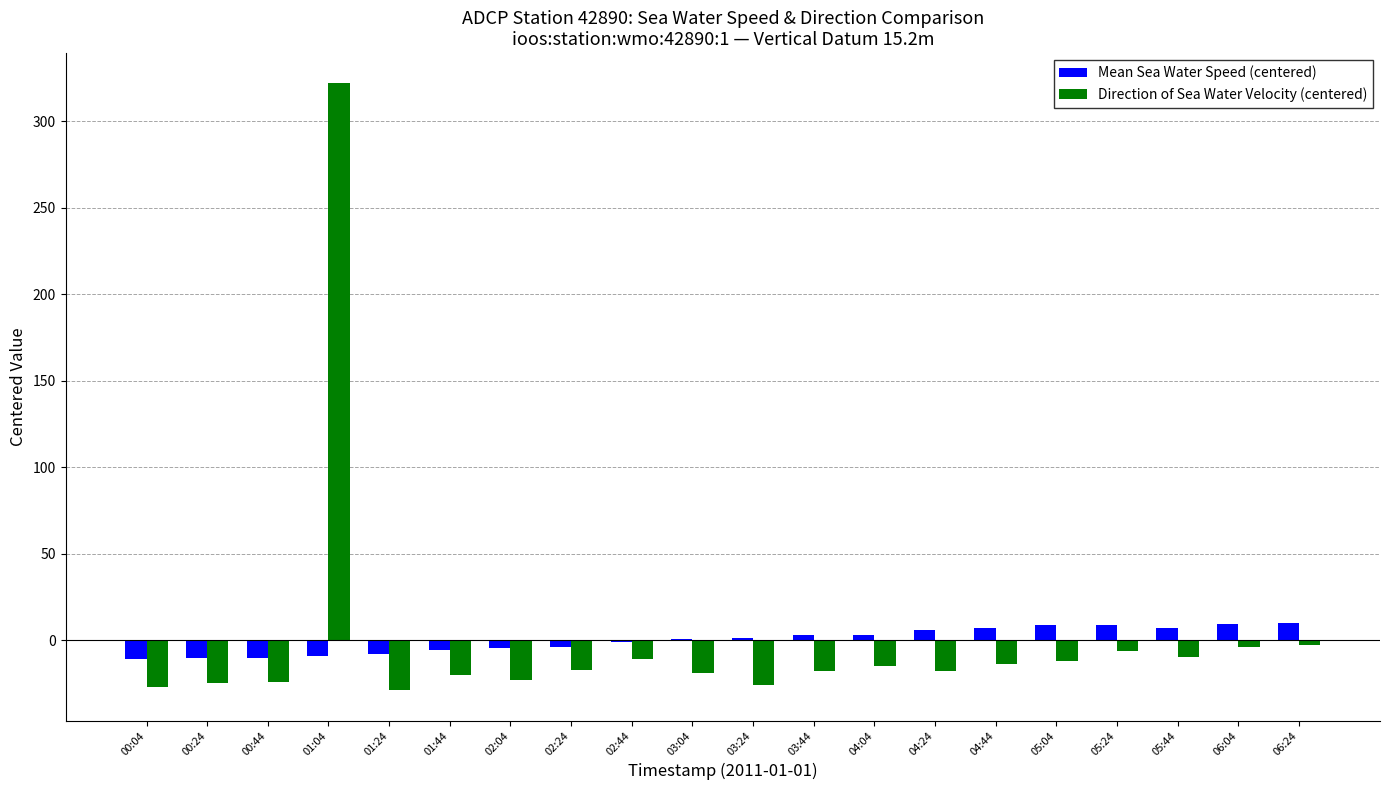

Which label corresponds to the largest value in the chart?

01:04